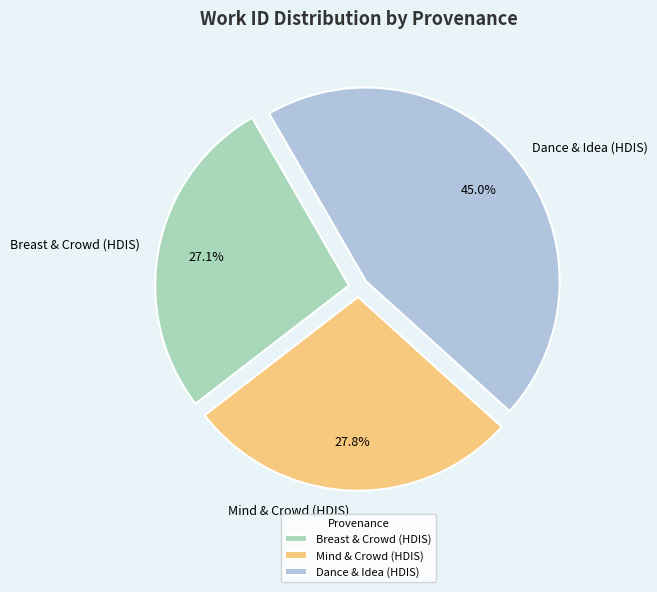

Is Dance & Idea (HDIS) the majority of the pie?

No